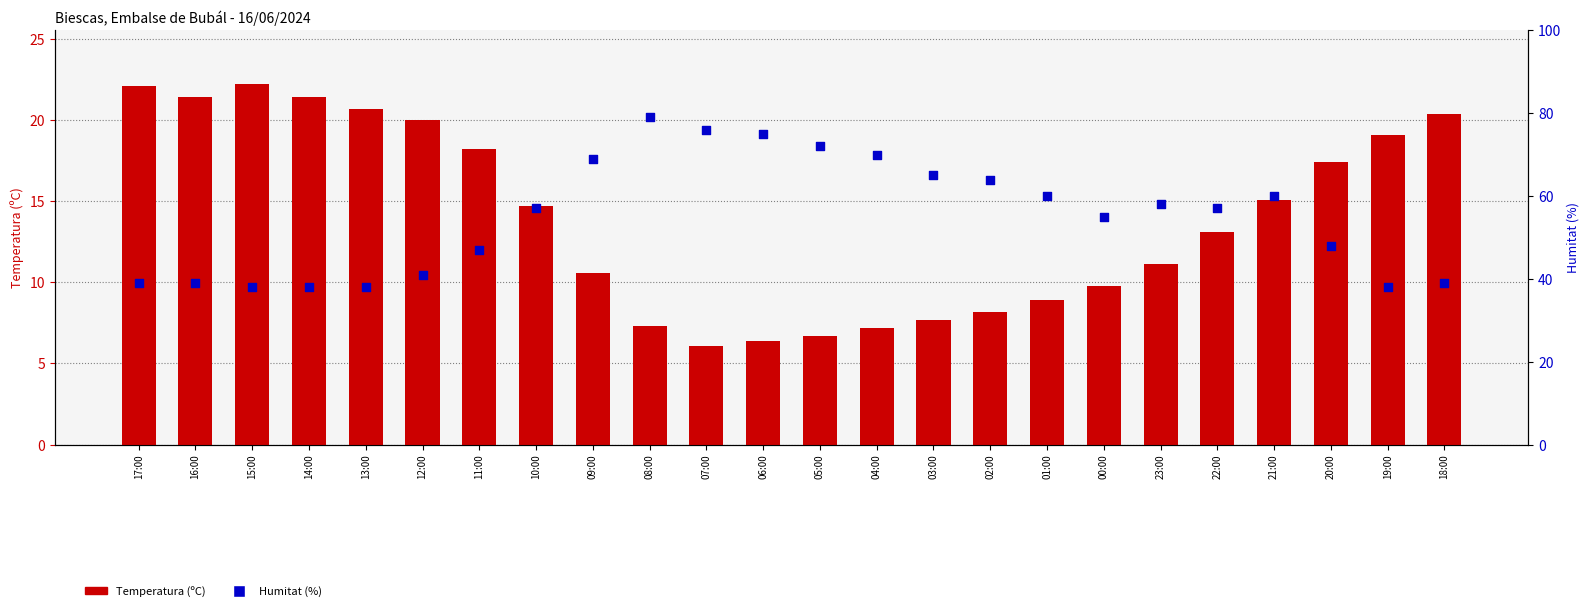

At which category is the sum across all series the highest?

08:00